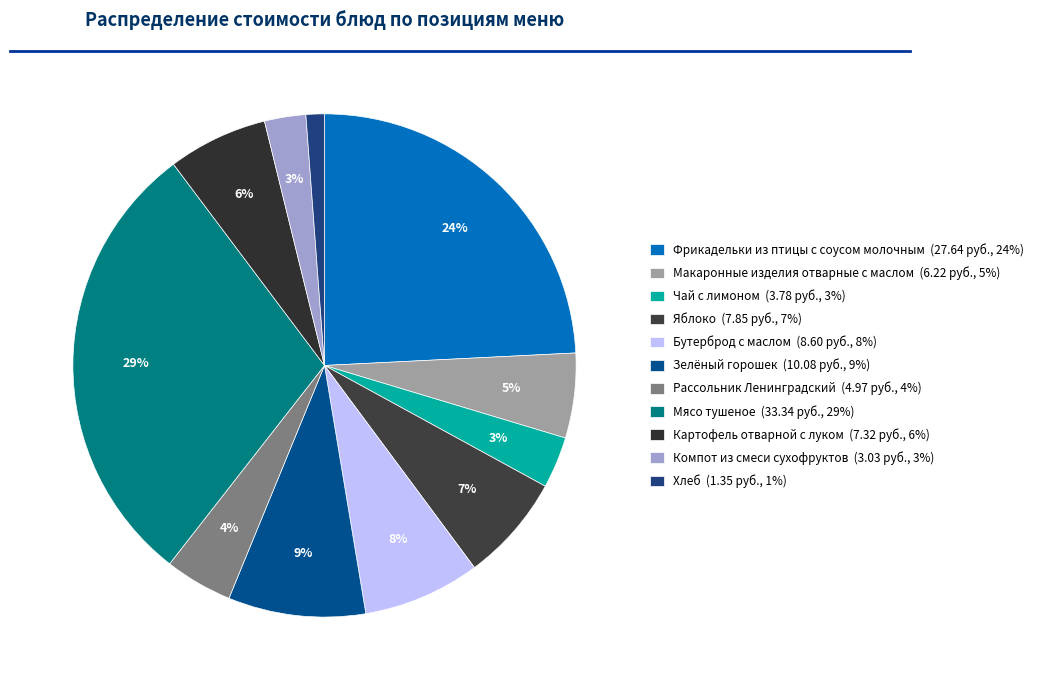

Rank the categories by value from highest to lowest.

Мясо тушеное, Фрикадельки из птицы с соусом молочным, Зелёный горошек, Бутерброд с маслом, Яблоко, Картофель отварной с луком, Макаронные изделия отварные с маслом, Рассольник Ленинградский, Чай с лимоном, Компот из смеси сухофруктов, Хлеб